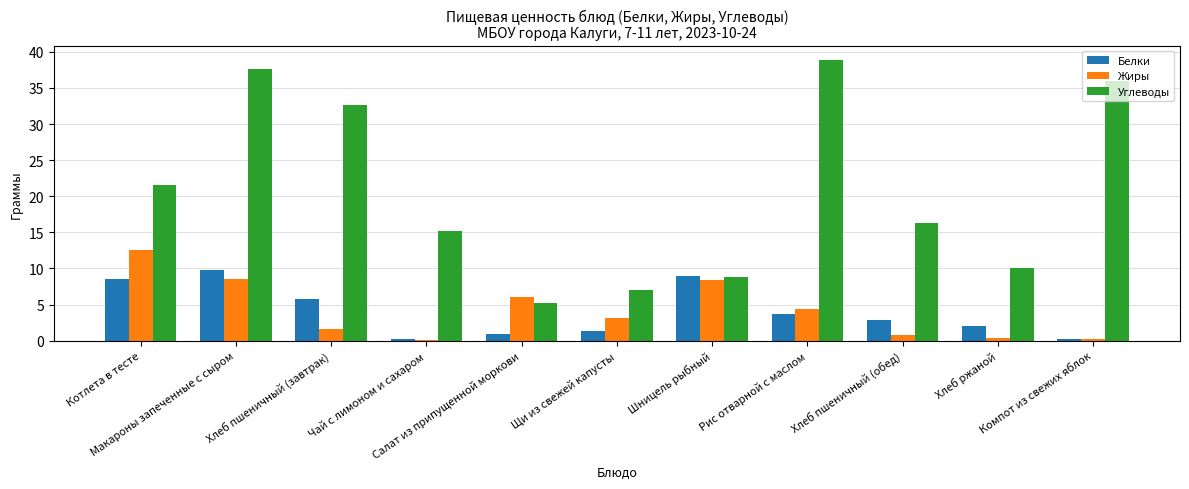

What is the maximum value shown in the chart?

38.9